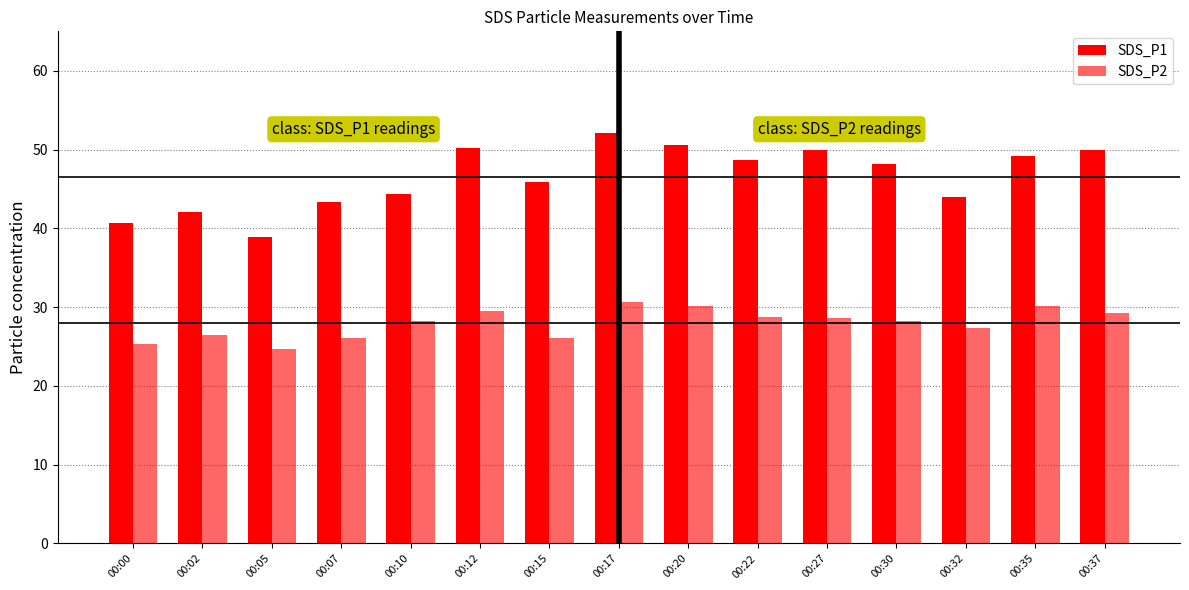

How many data points in SDS_P1 are less than 48?

7